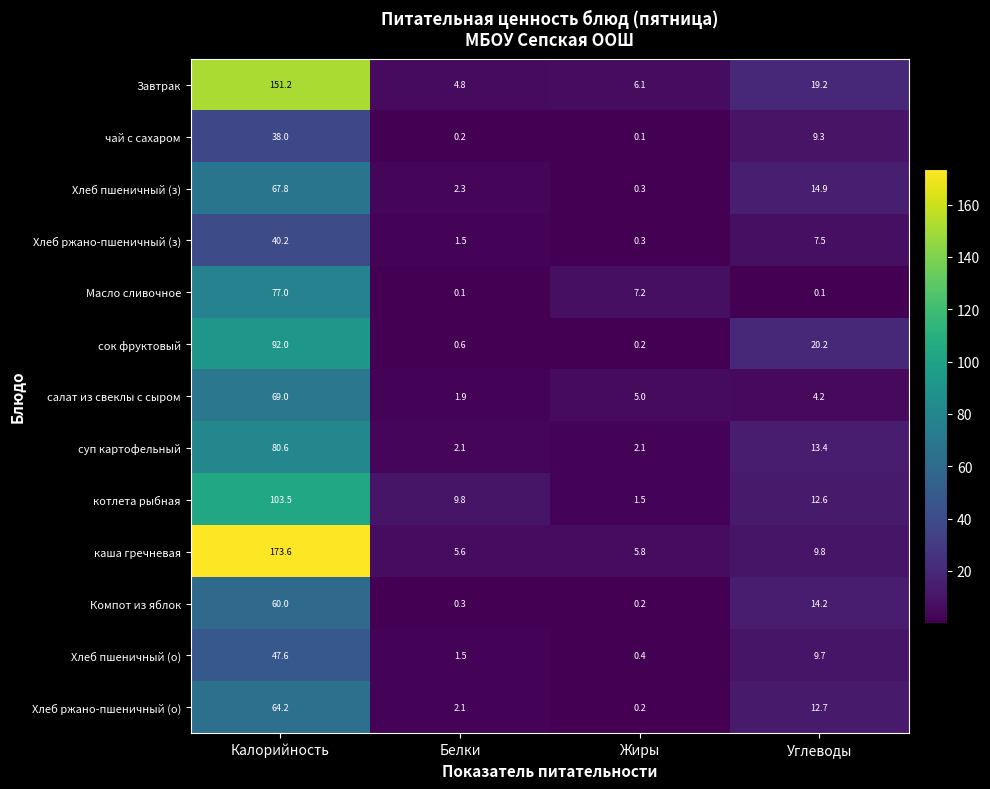

Which series has the largest total across all categories?

каша гречневая